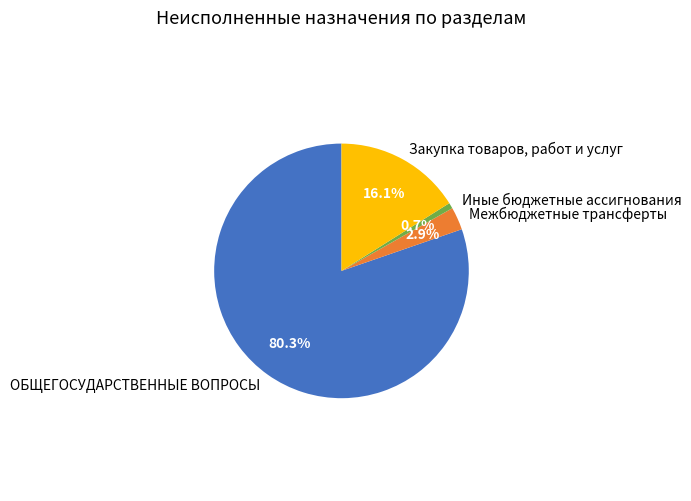

What percentage is the Закупка товаров, работ и услуг slice, to the nearest percent?

16%